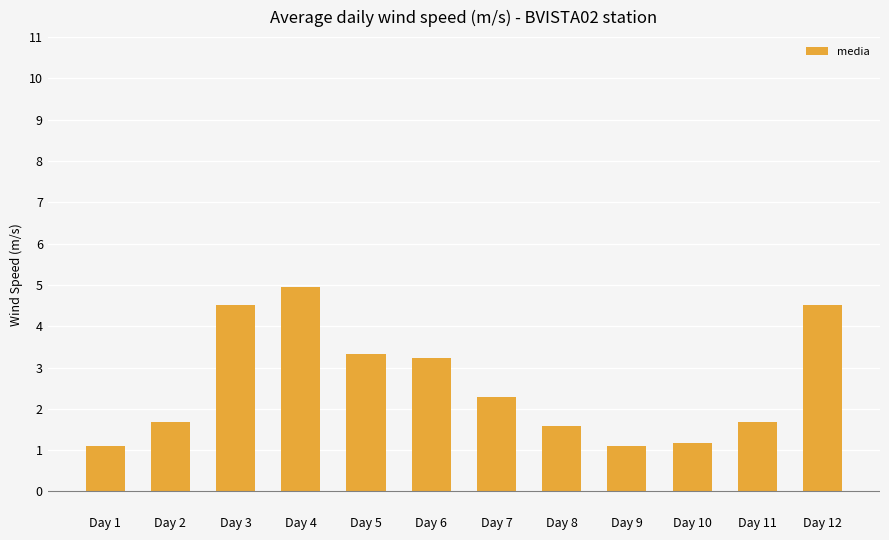

How many bars are there in total?

12